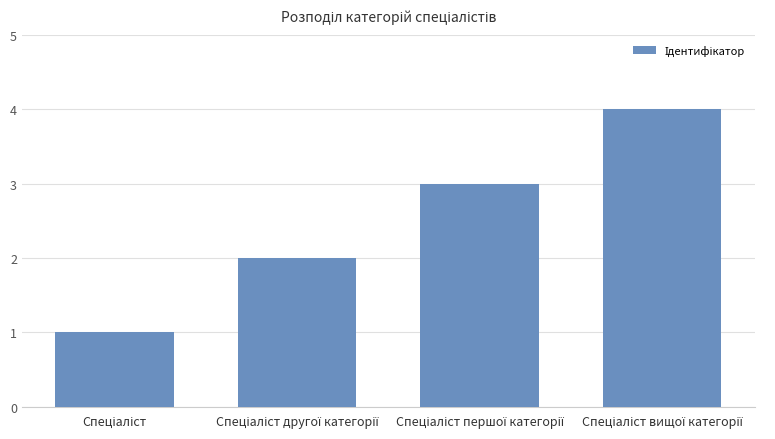

What is the sum of all values?

10